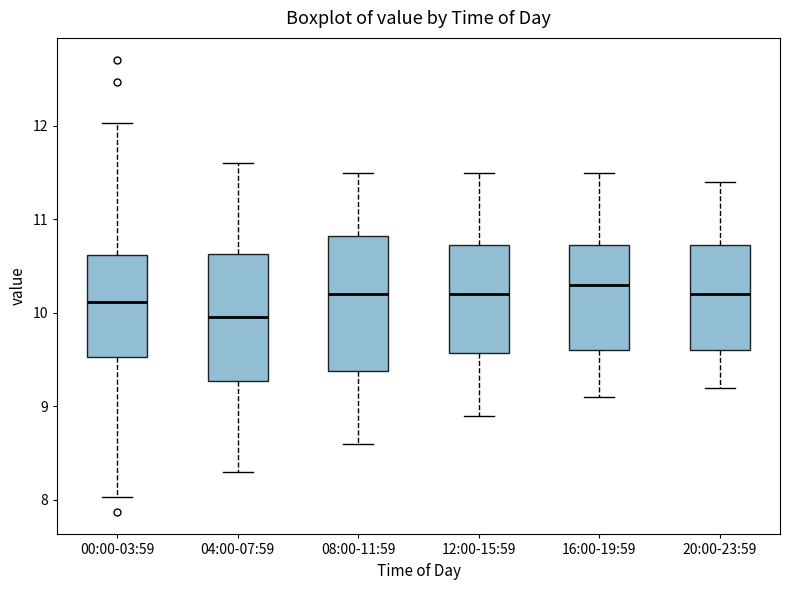

Where is the lower edge of the box for 16:00-19:59 on the y-axis? The values are not printed on the chart, so give them approximately, as read against the axis.

9.6